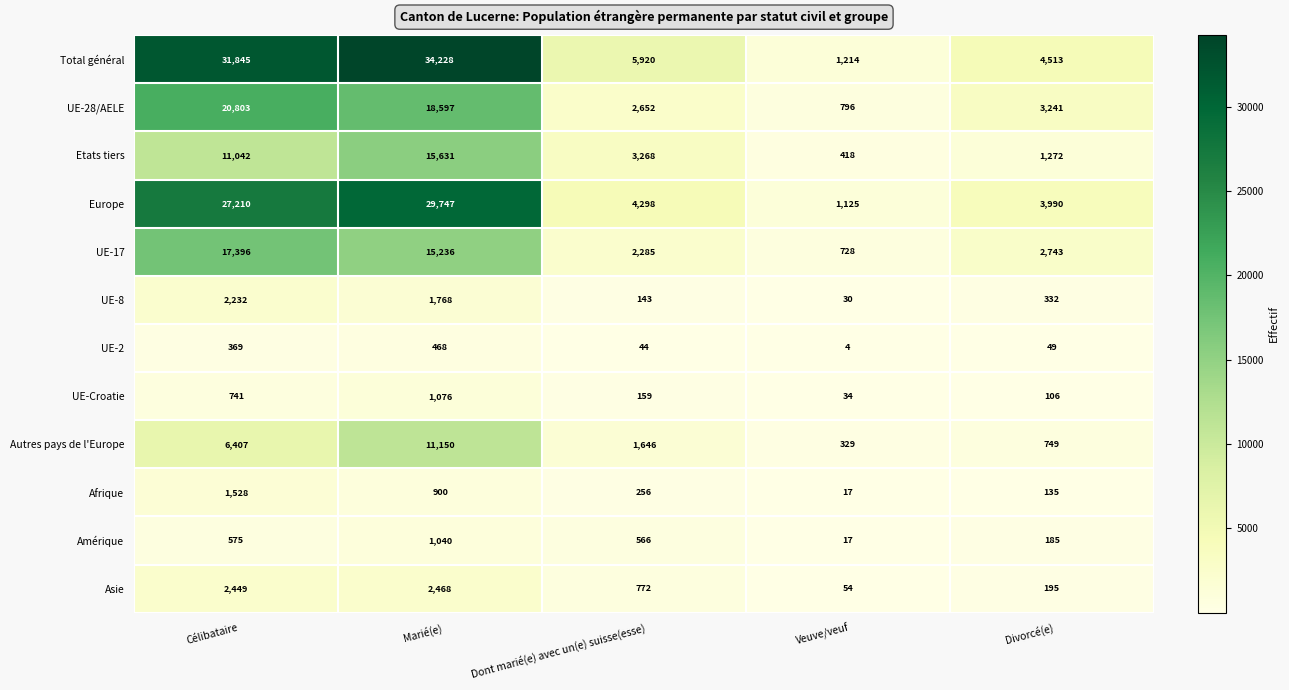

How many distinct data groups are displayed?

12